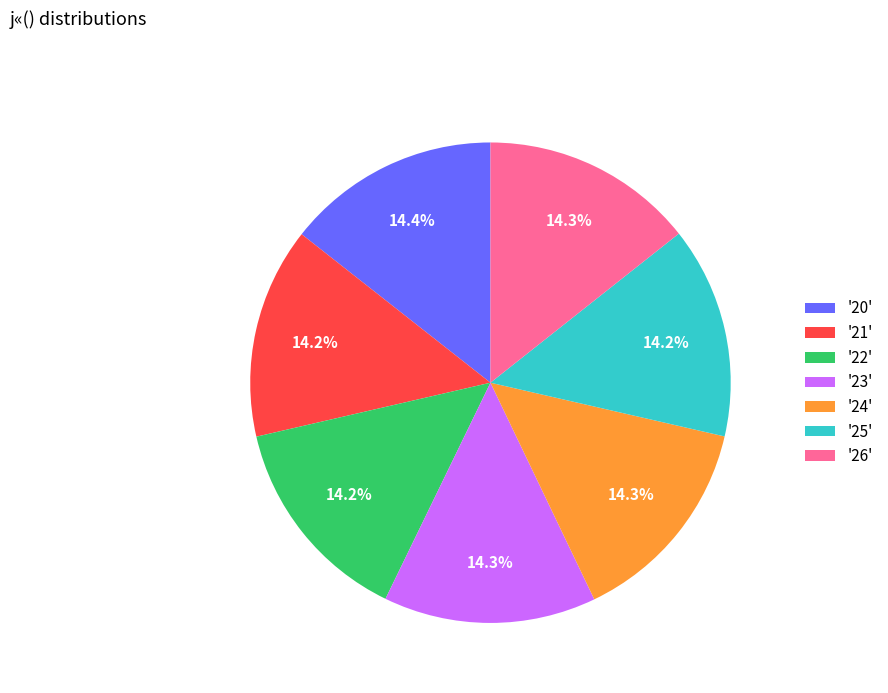

Approximately how many times larger is the value at '20' compared to '22'?

1.0